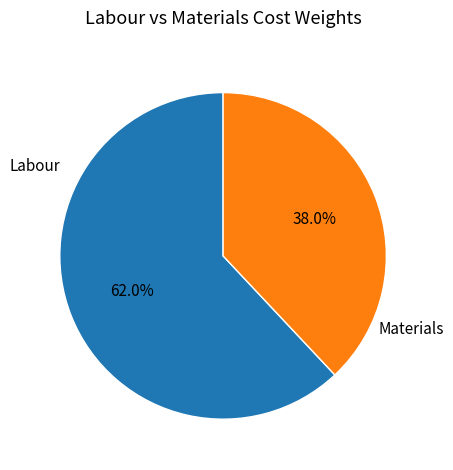

Count the number of slices in the pie.

2